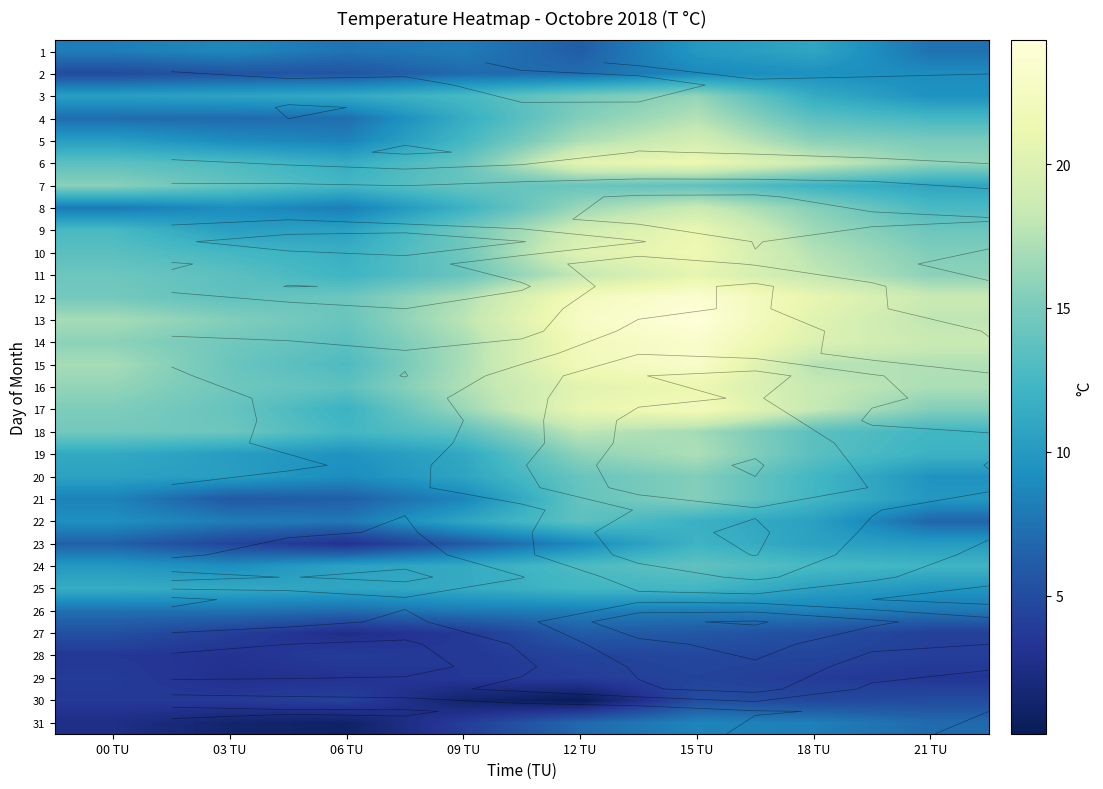

What is the sum of the 8 values at 15 TU and 21 TU?

31.3